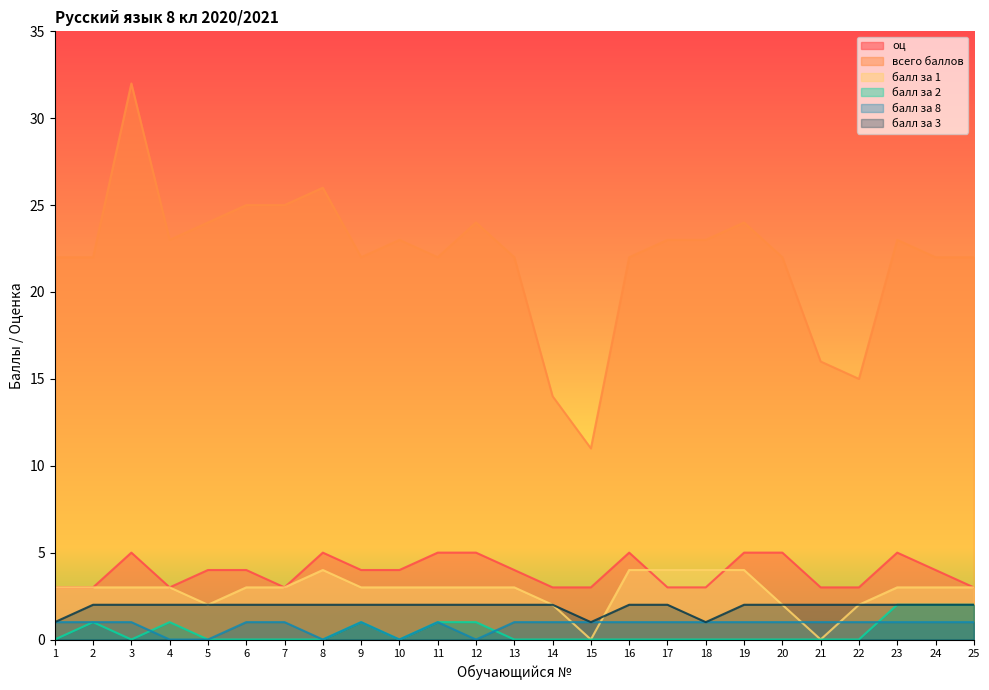

True or false: балл за 8 has a value of 2 at 16.

False